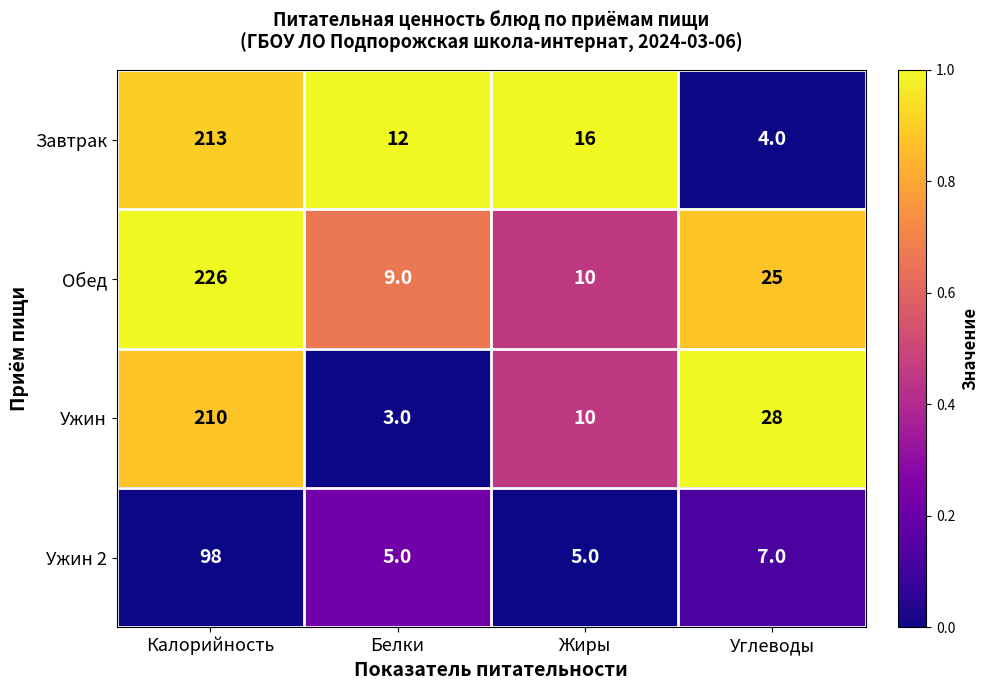

Rank the series by their maximum value, from lowest to highest.

Ужин 2, Ужин, Завтрак, Обед